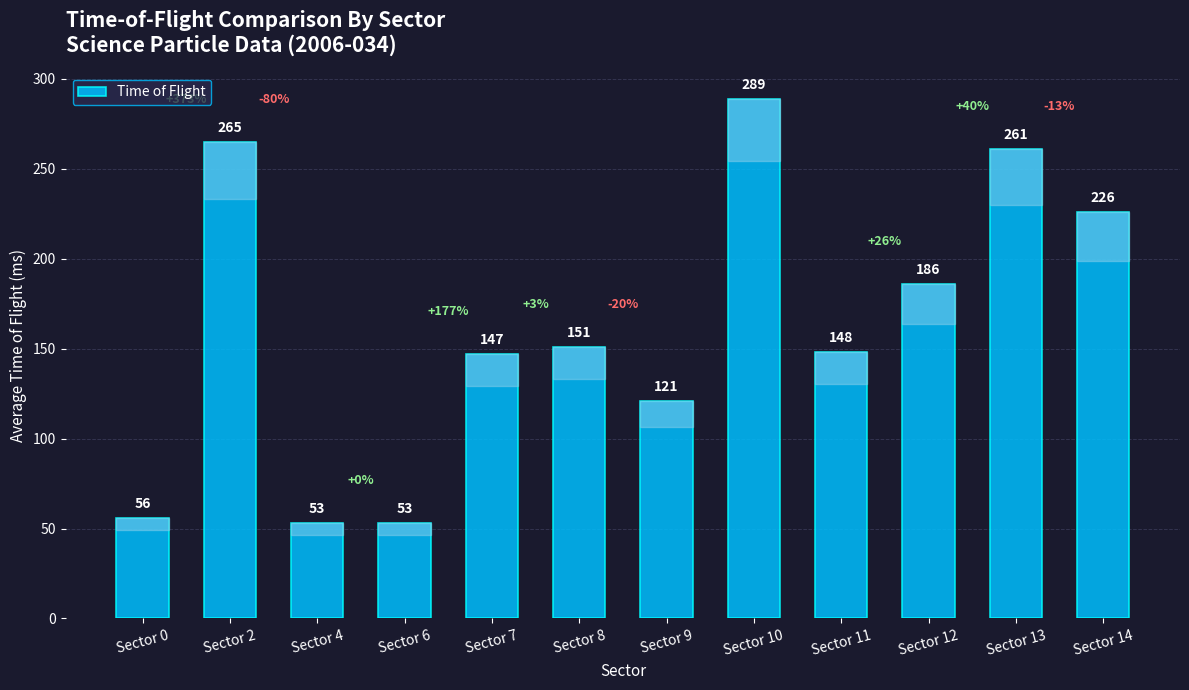

Between Sector 4 and Sector 13, which is larger?

Sector 13